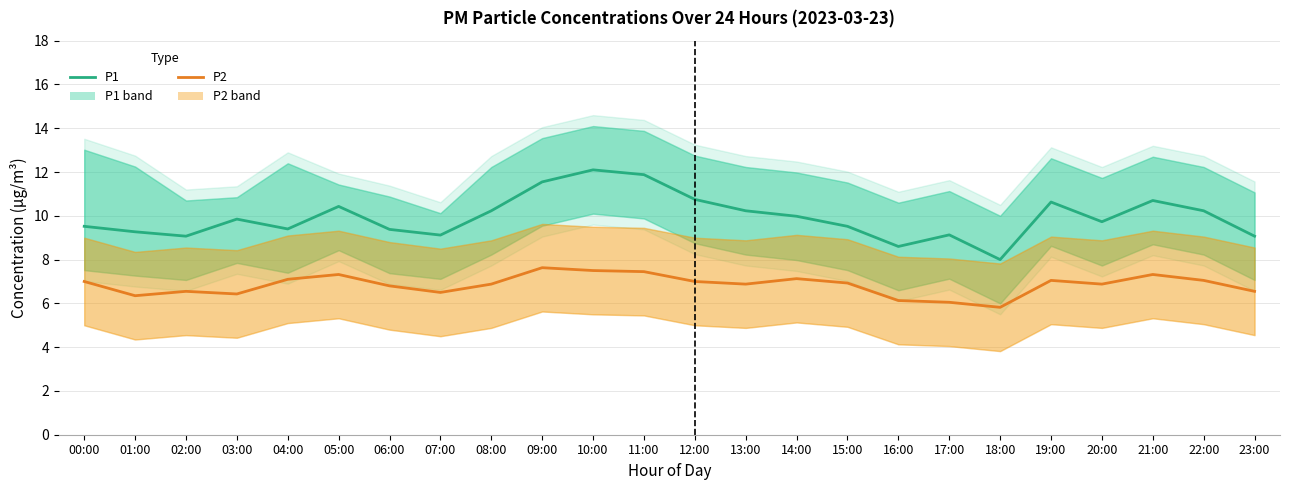

True or false: P1 has a value of 6.1 at 17:00.

False